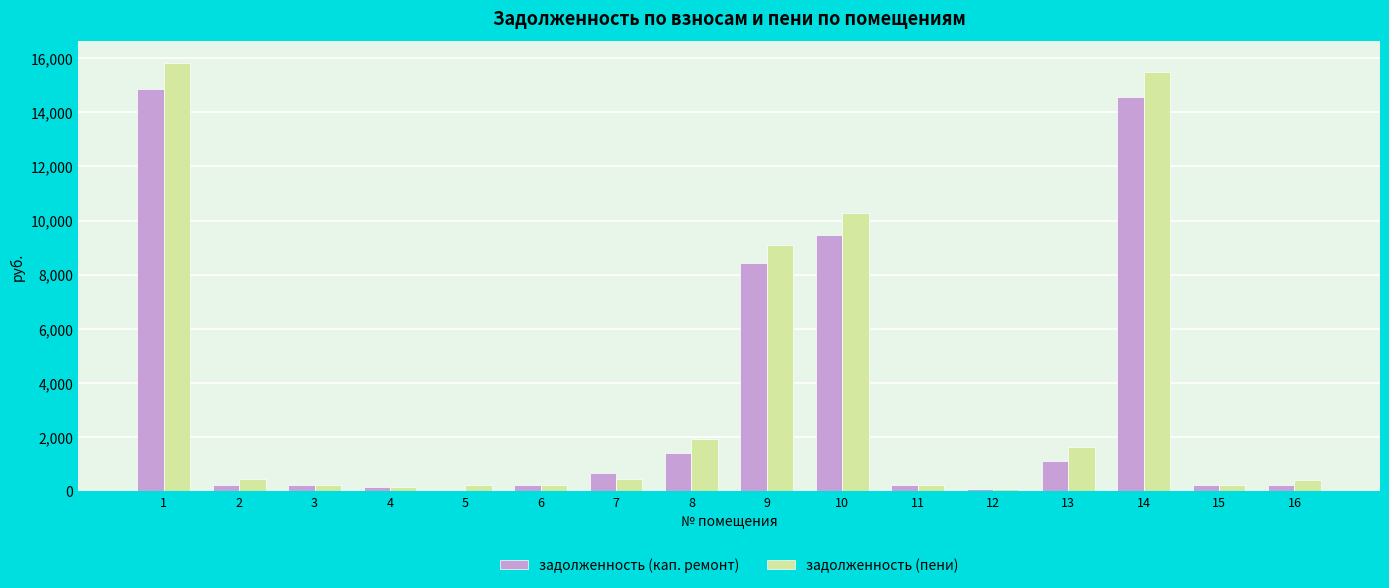

What is the maximum value shown in the chart?

15837.1